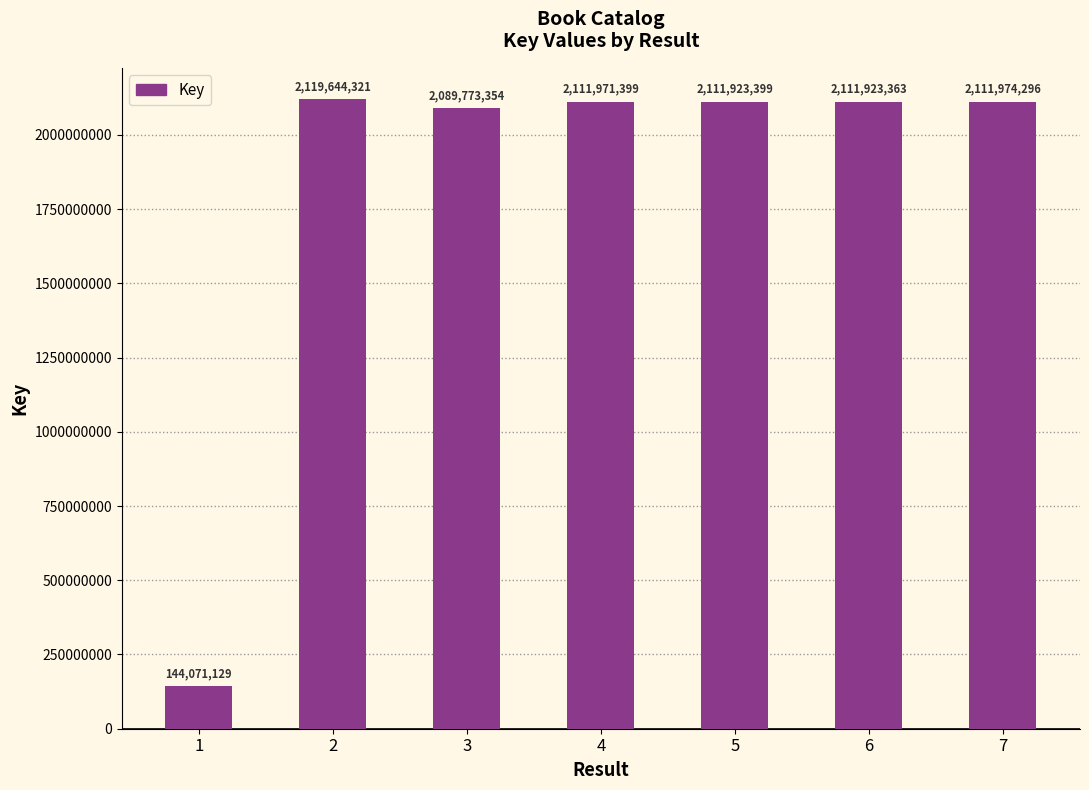

What is the change in value from 5 to 6?

-36